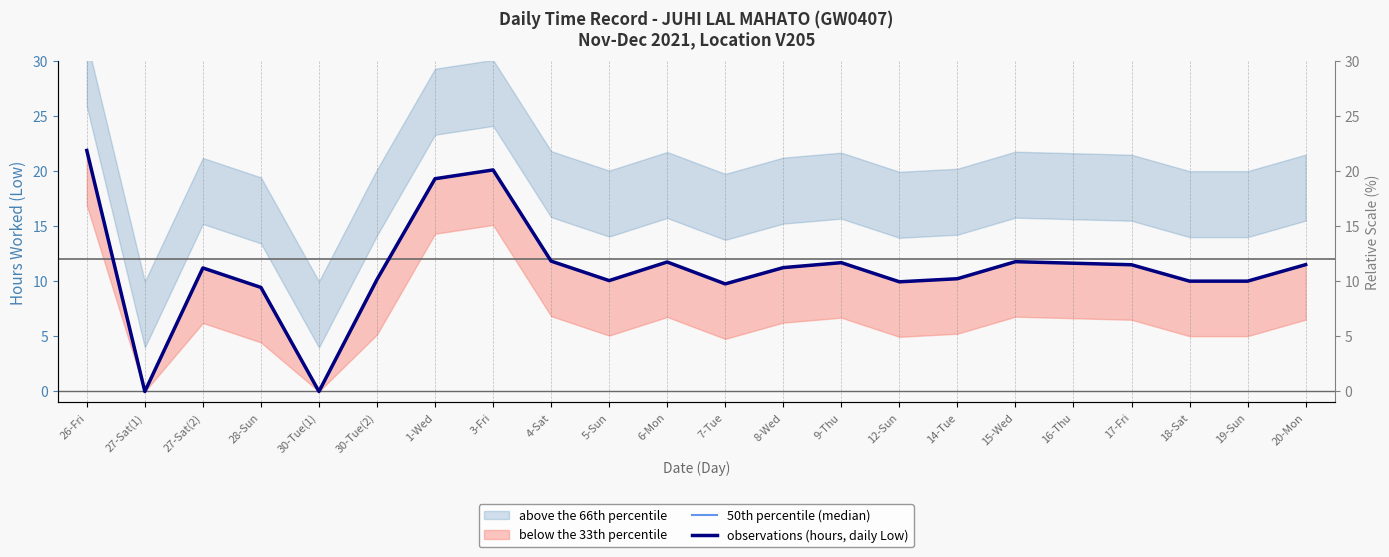

What value does the observations (hours, daily Low) series have at 30-Tue(2)?

10.2